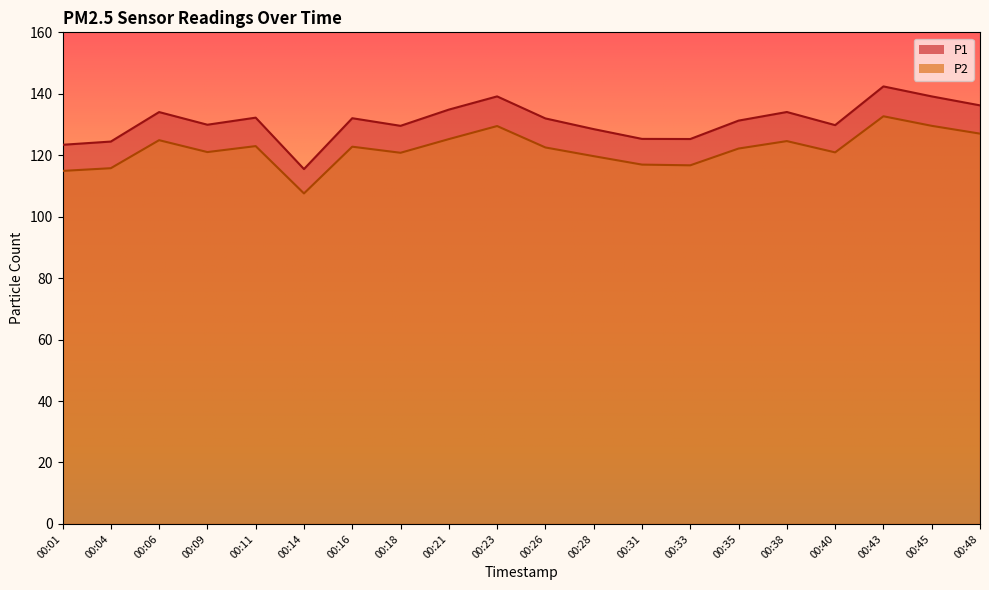

Is the value of P1 at 00:21 greater than the value of P2 at 00:04?

Yes